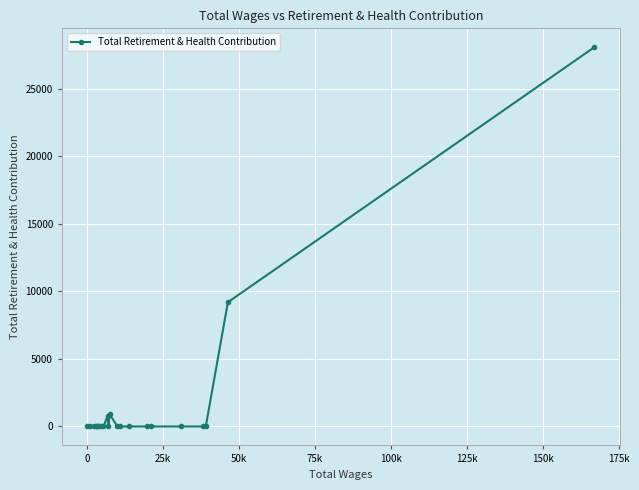

What is the average value?

1773